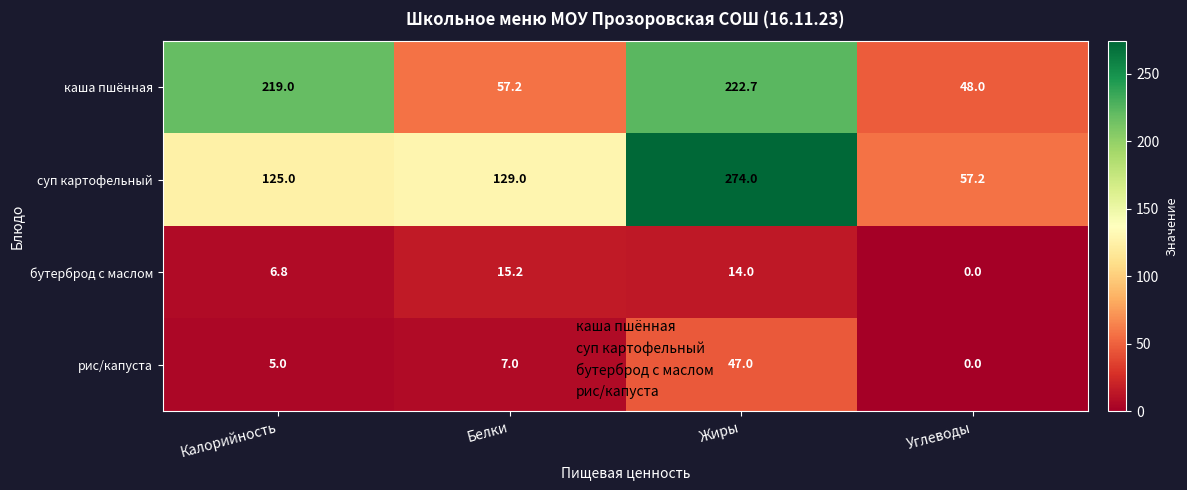

Which series has the largest range (max minus min)?

суп картофельный